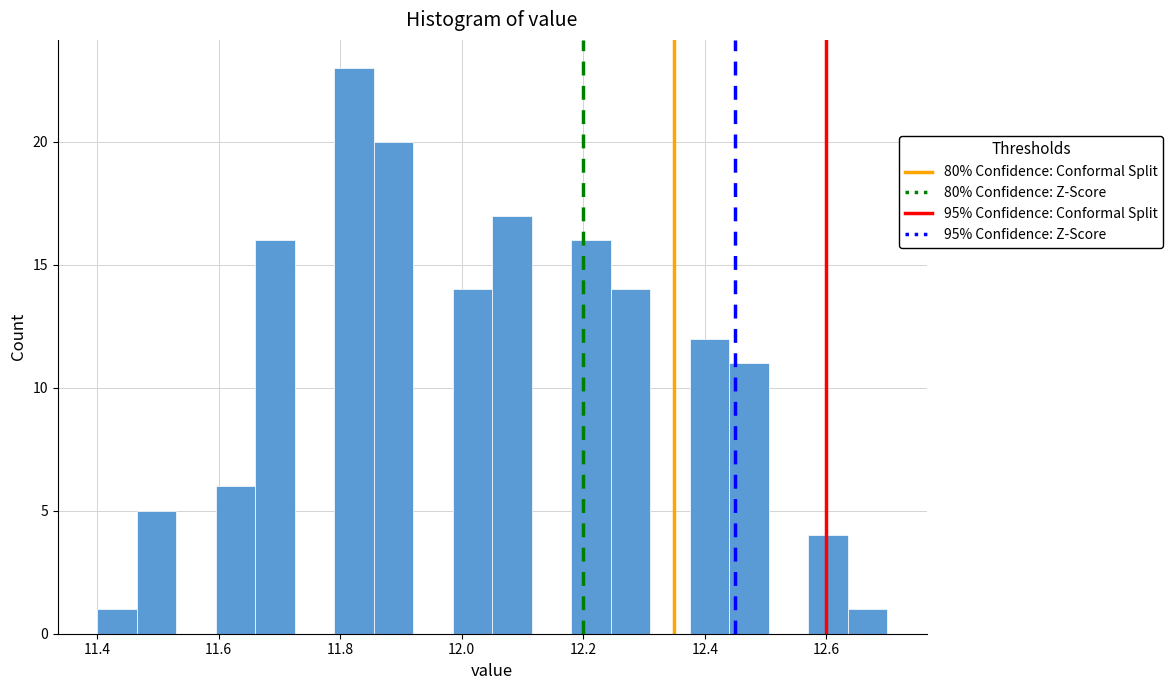

Around what value on the x-axis is the tallest bar? Give the approximate position of its centre, as read against the axis.

11.82